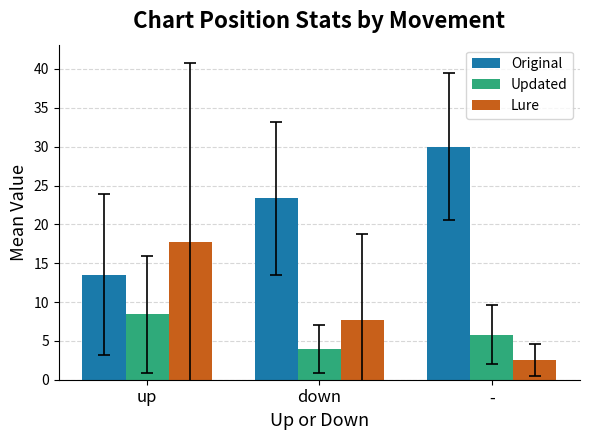

What is the difference between the highest and lowest values at -?

27.4